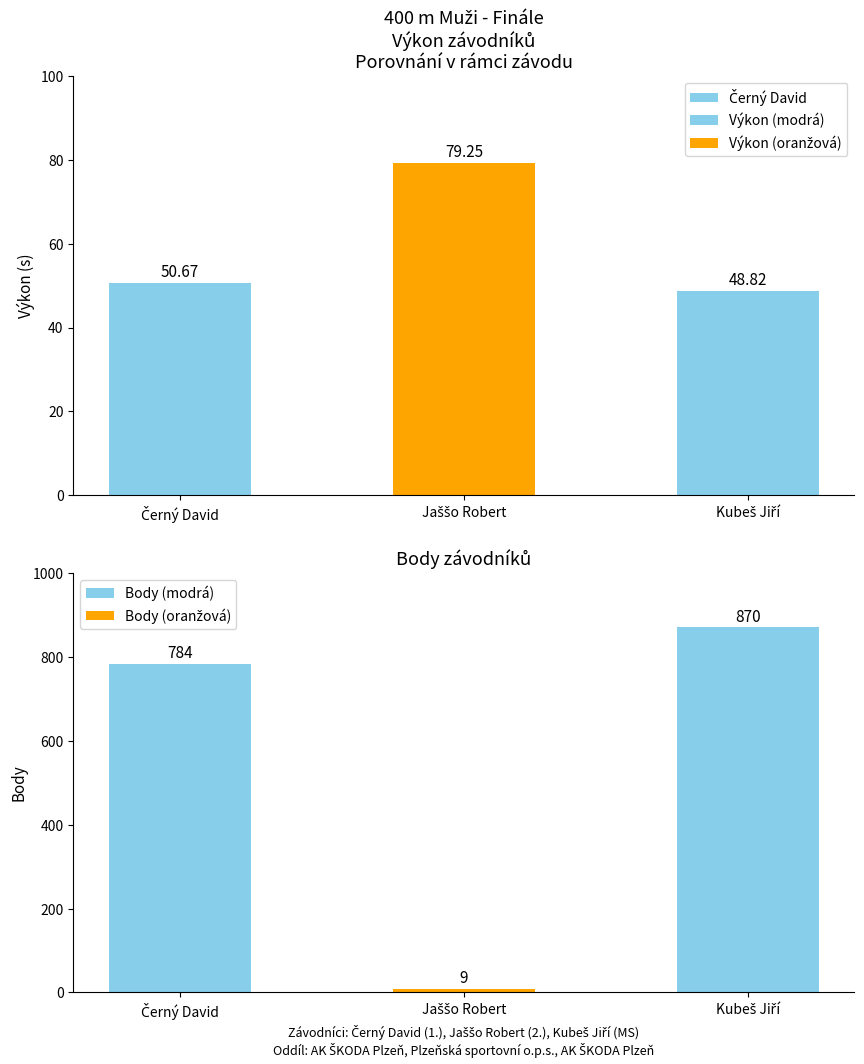

Which series changed the most between Jaššo Robert and Kubeš Jiří?

Body